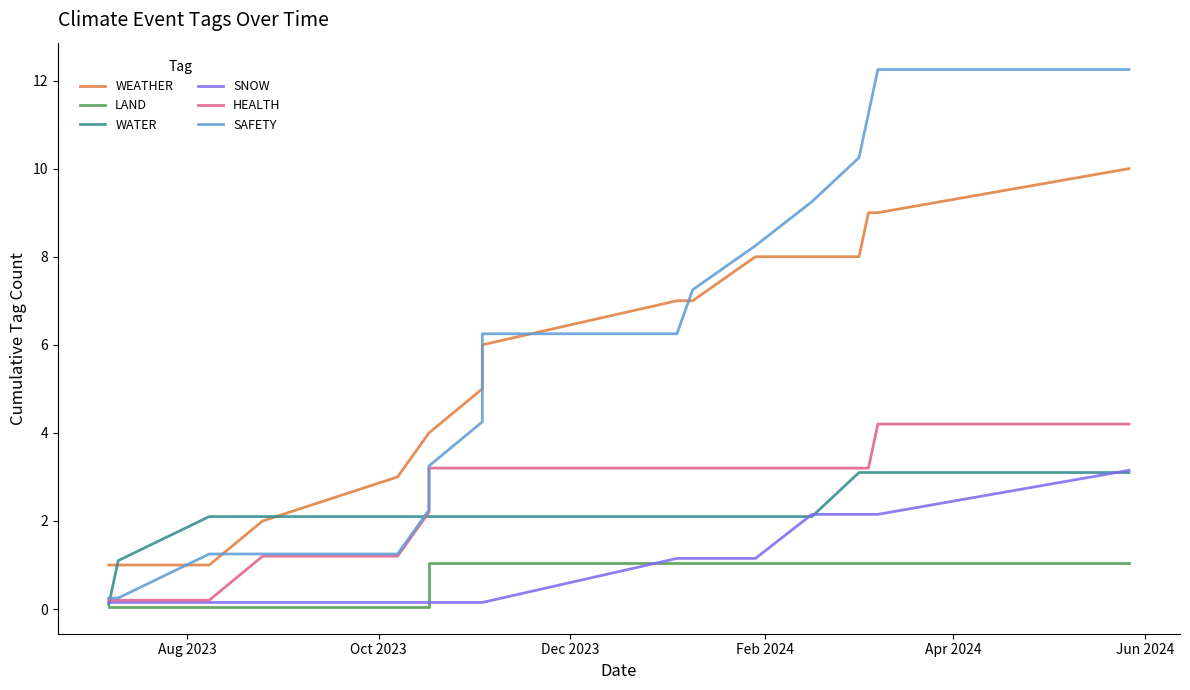

True or false: SNOW and SAFETY cross at least once.

False